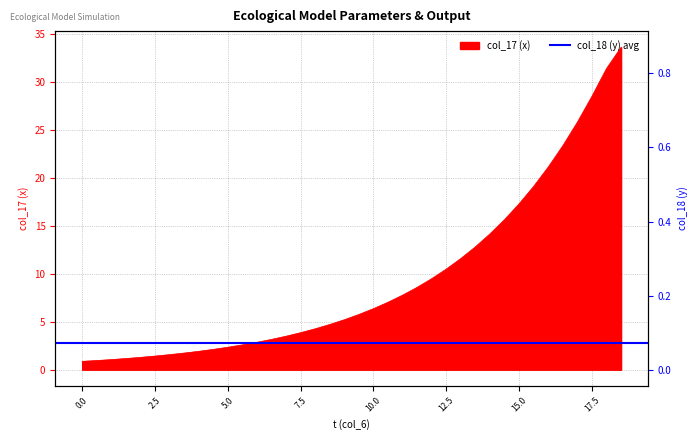

Where does the x series first go above 5?

9.0